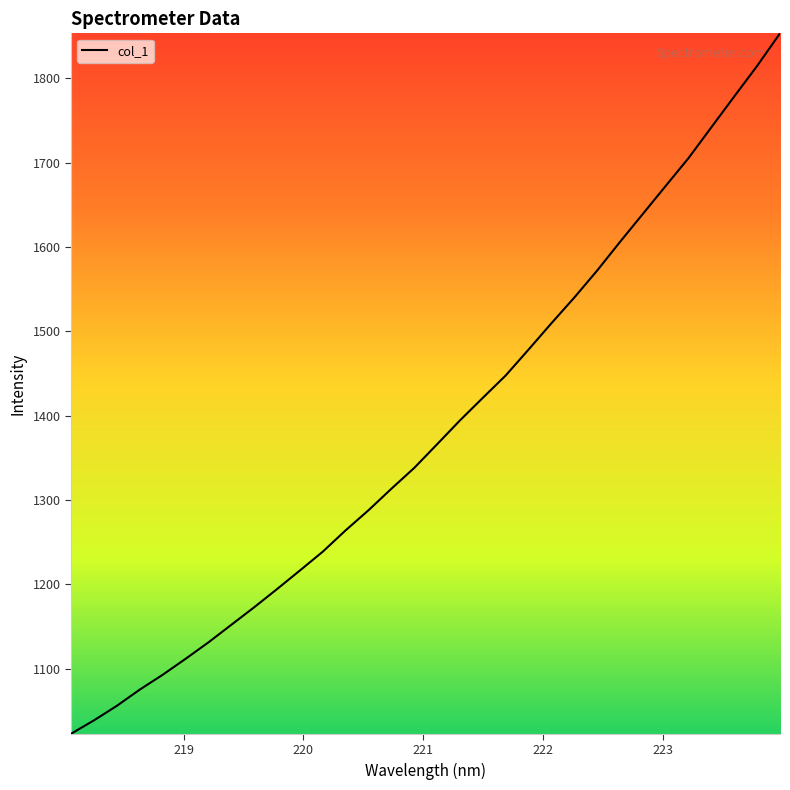

What is the minimum value shown in the chart?

1022.7